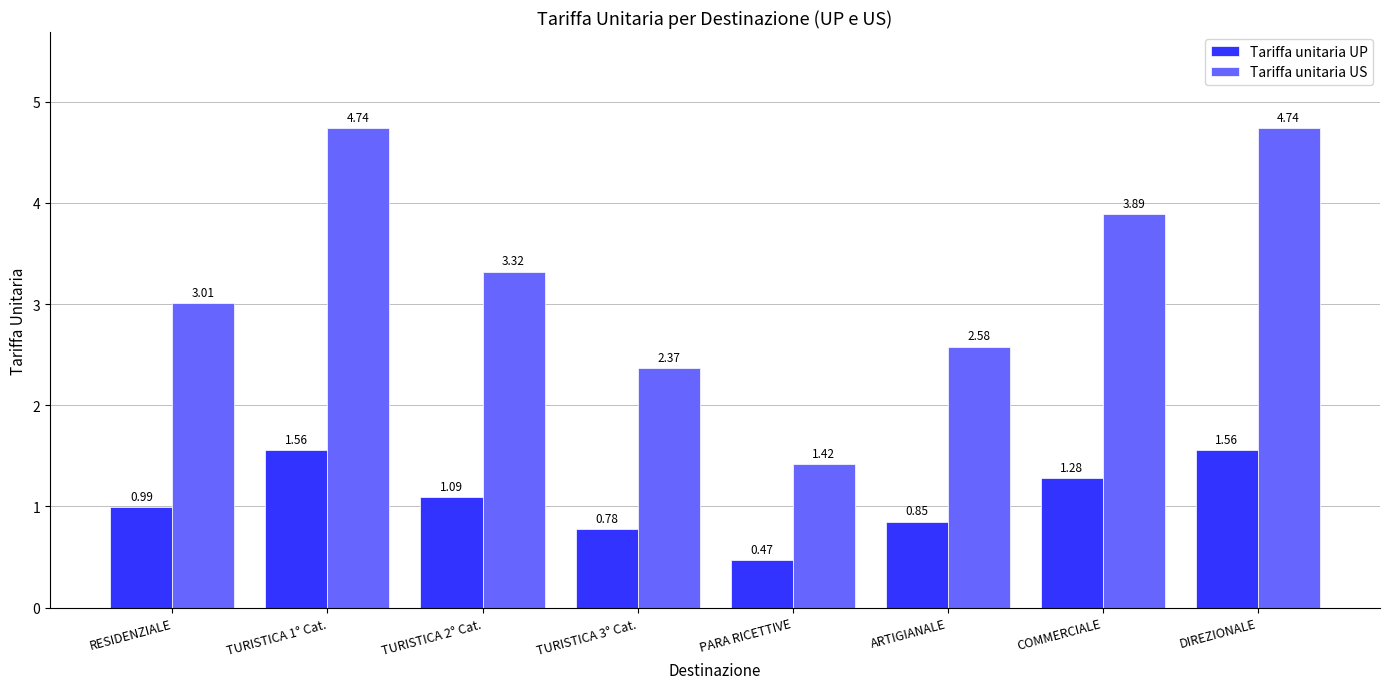

At which label does Tariffa unitaria UP reach its minimum?

PARA RICETTIVE